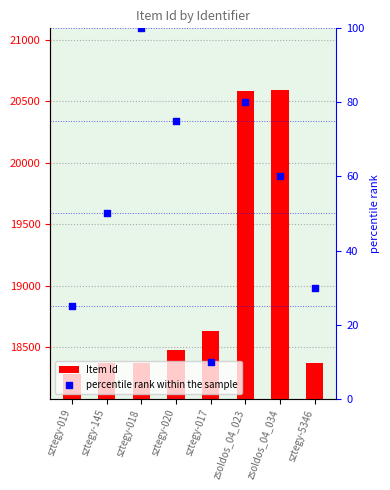

At which category is the sum across all series the highest?

zsoldos_04_023